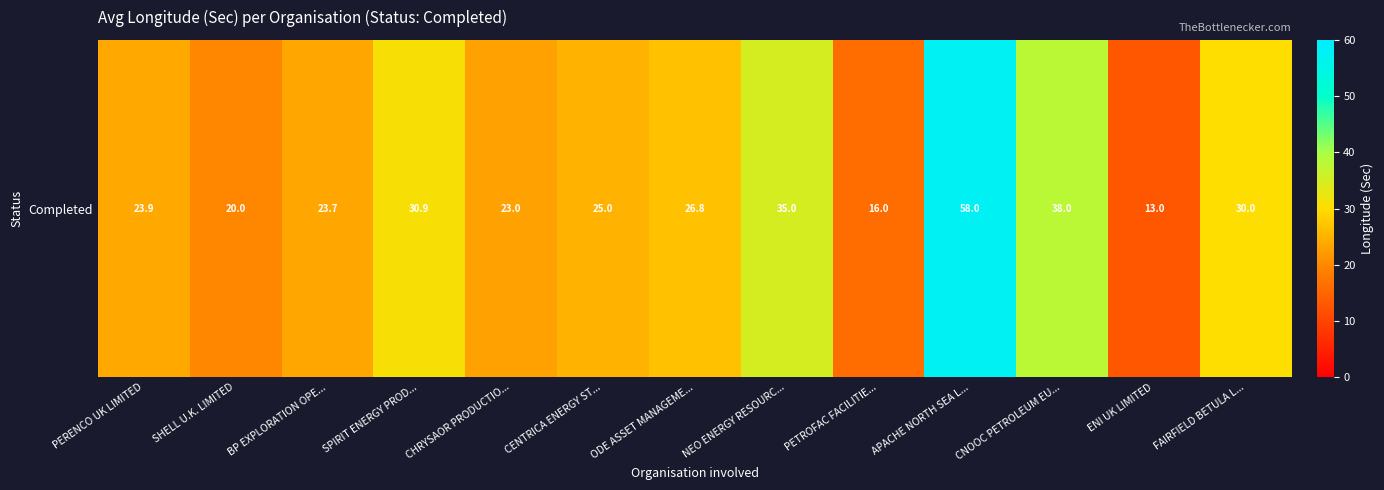

Reading left to right, list all the values displayed in this chart.

PERENCO UK LIMITED=23.9	SHELL U.K. LIMITED=20.0	BP EXPLORATION OPE...=23.7	SPIRIT ENERGY PROD...=30.9	CHRYSAOR PRODUCTIO...=23.0	CENTRICA ENERGY ST...=25.0	ODE ASSET MANAGEME...=26.8	NEO ENERGY RESOURC...=35.0	PETROFAC FACILITIE...=16.0	APACHE NORTH SEA L...=58.0	CNOOC PETROLEUM EU...=38.0	ENI UK LIMITED=13.0	FAIRFIELD BETULA L...=30.0